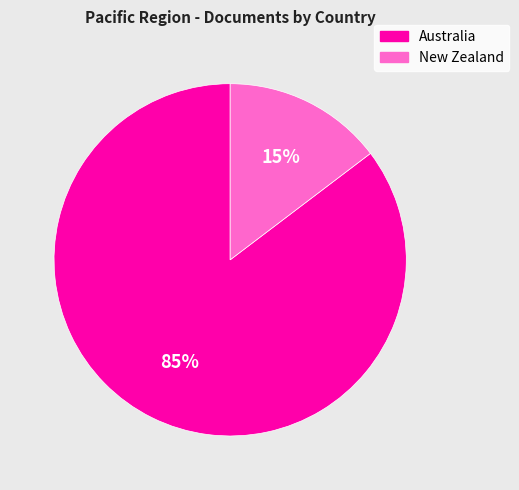

How many slices are in this pie chart?

2